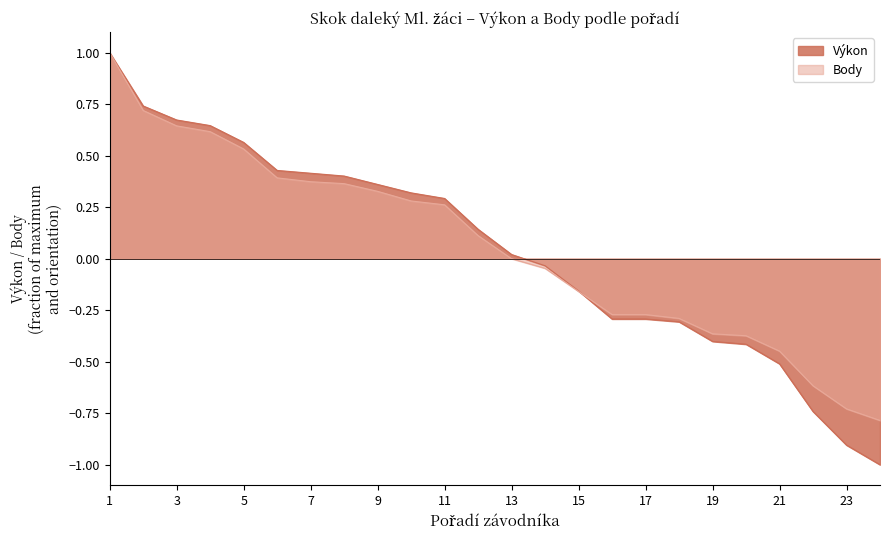

What is the value of the Body point at the 22nd from the left?

-0.6